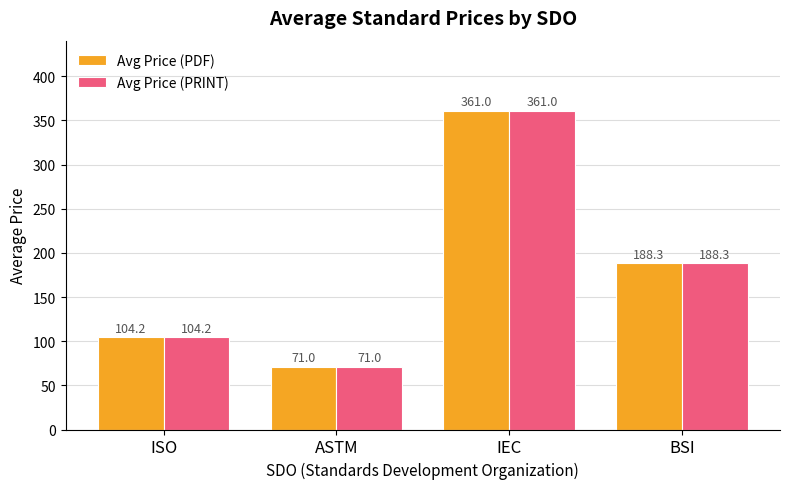

The value of Avg Price (PDF) at IEC is 575.2. True or false?

False